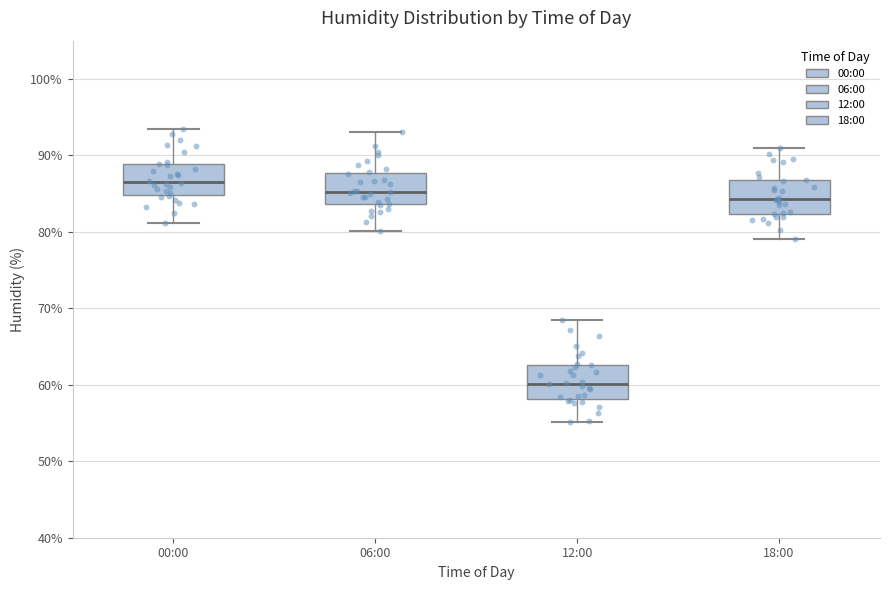

Reading left to right, read every box against the y-axis: the position of its median line, the range the box covers, and the ends of its whiskers. The values are not printed on the chart, so give them approximately, as read against the axis.

00:00: median 87, box 85 to 89, whiskers 81 to 94
06:00: median 85, box 84 to 88, whiskers 80 to 93
12:00: median 60, box 58 to 63, whiskers 55 to 69
18:00: median 84, box 82 to 87, whiskers 79 to 91